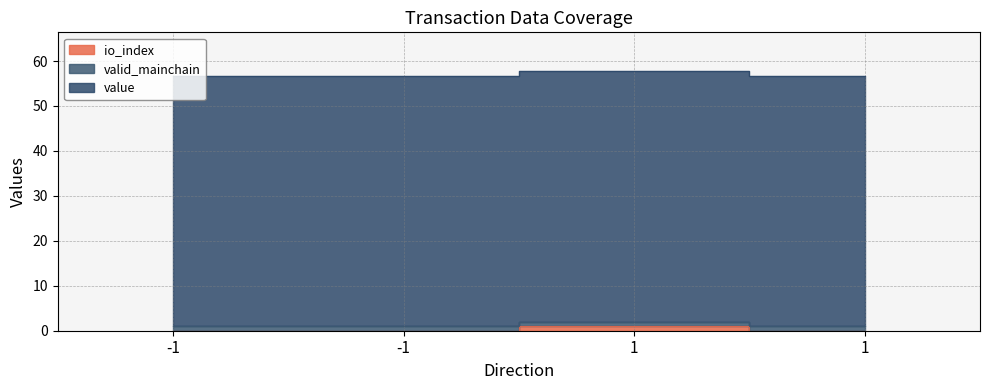

How many values in the io_index series exceed 0?

1